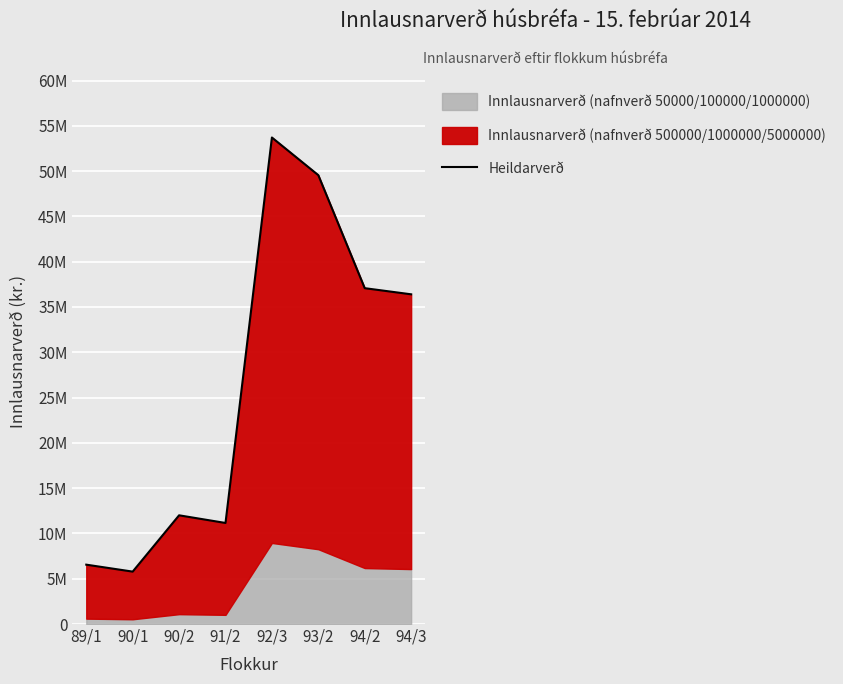

Does the chart display data point markers on the line(s)?

No